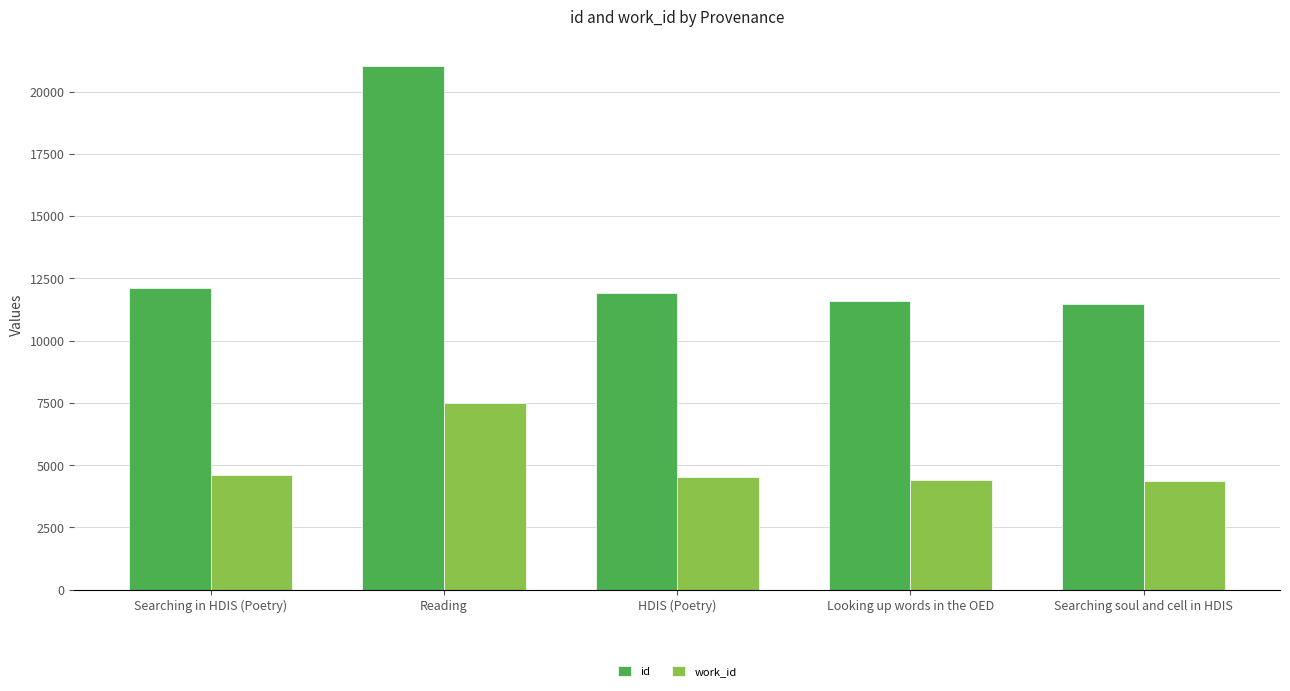

What is the difference between the maximum and minimum values in the id series?

9587